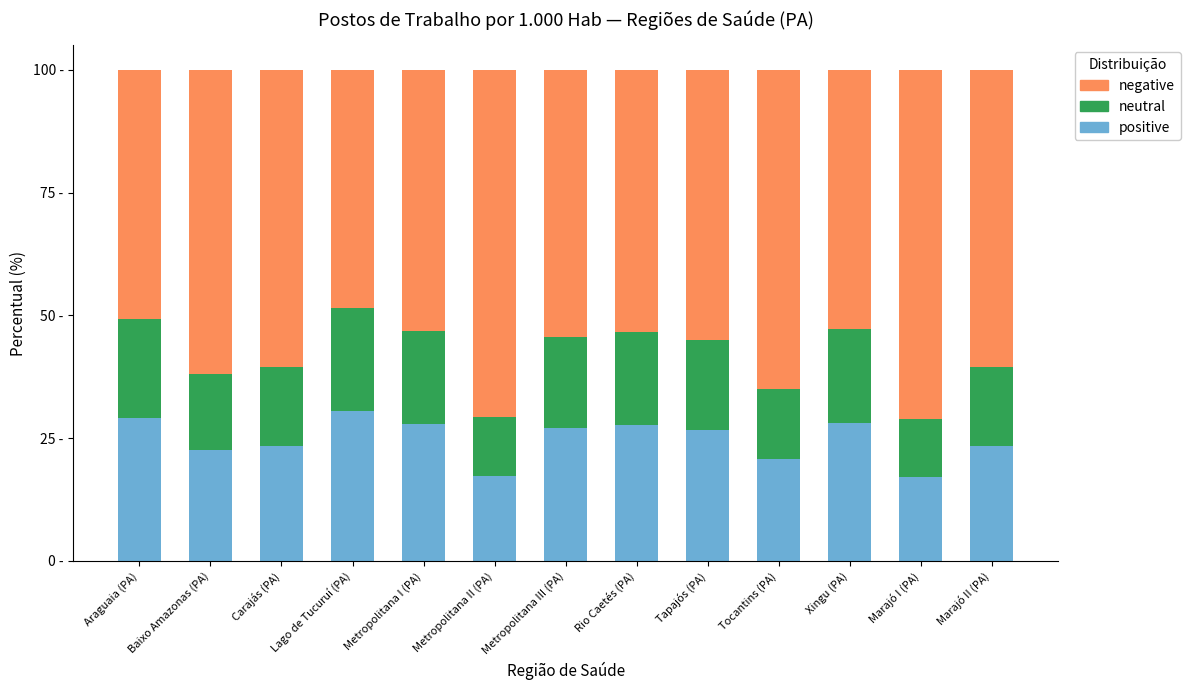

Are the bars horizontal?

No